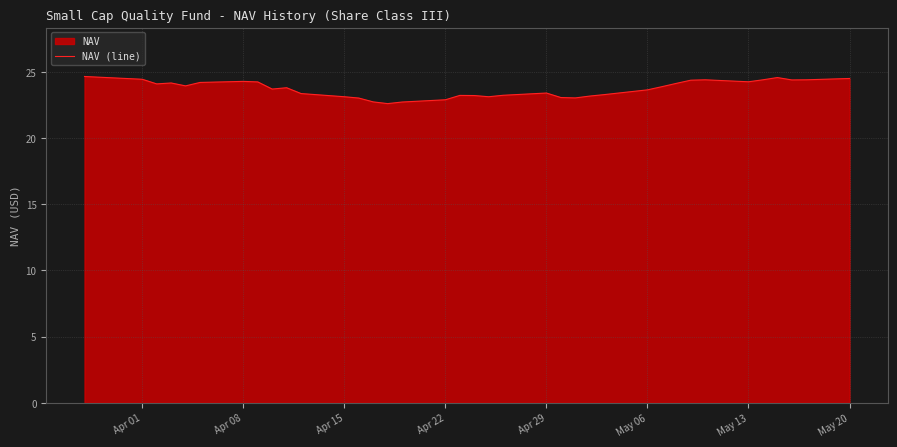

What is the difference between the maximum and minimum values?

2.1